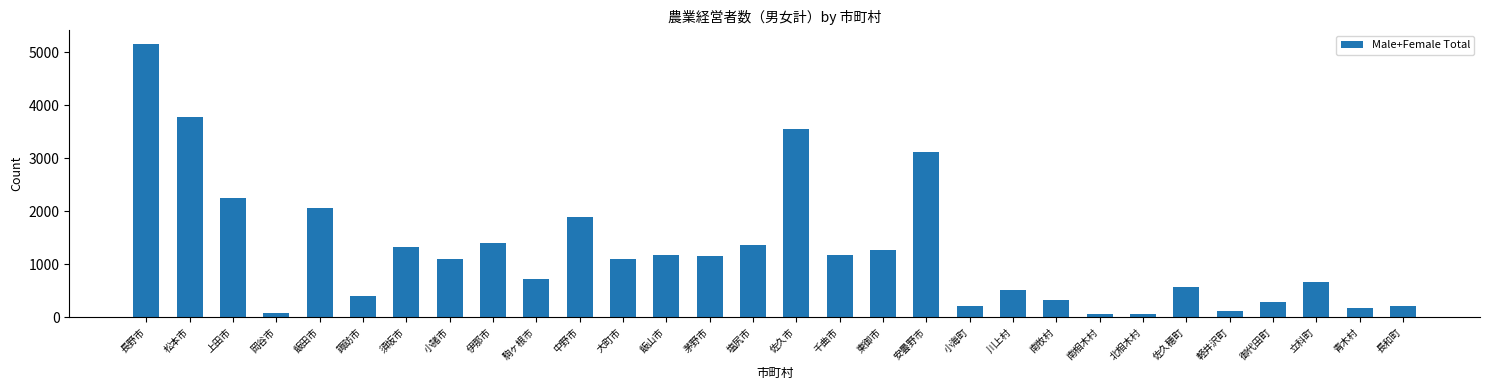

What is the label of the 7th bar from the right?

北相木村